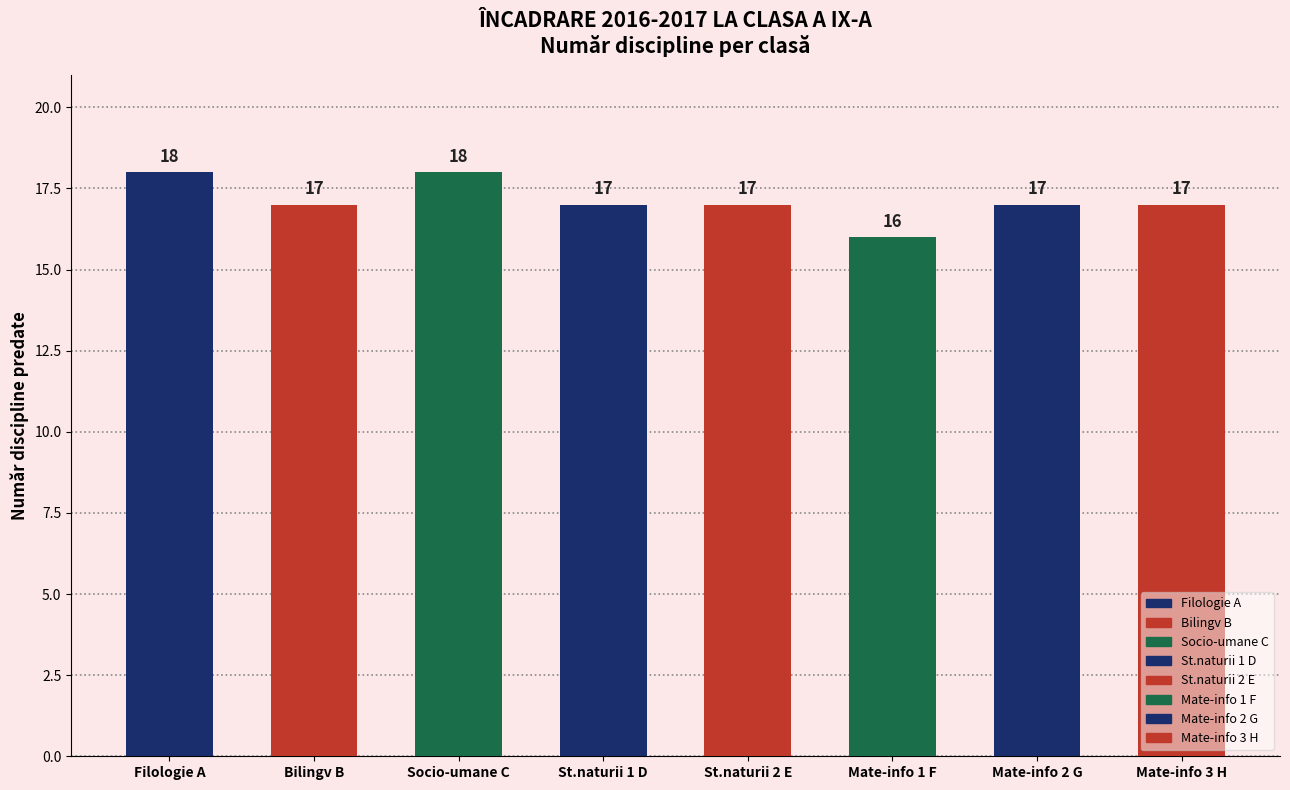

Which category has the lowest value across all series?

Mate-info 1 F